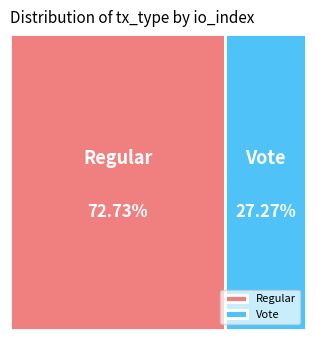

To the nearest percent, what is the difference between the Vote and Regular slice percentages?

45%